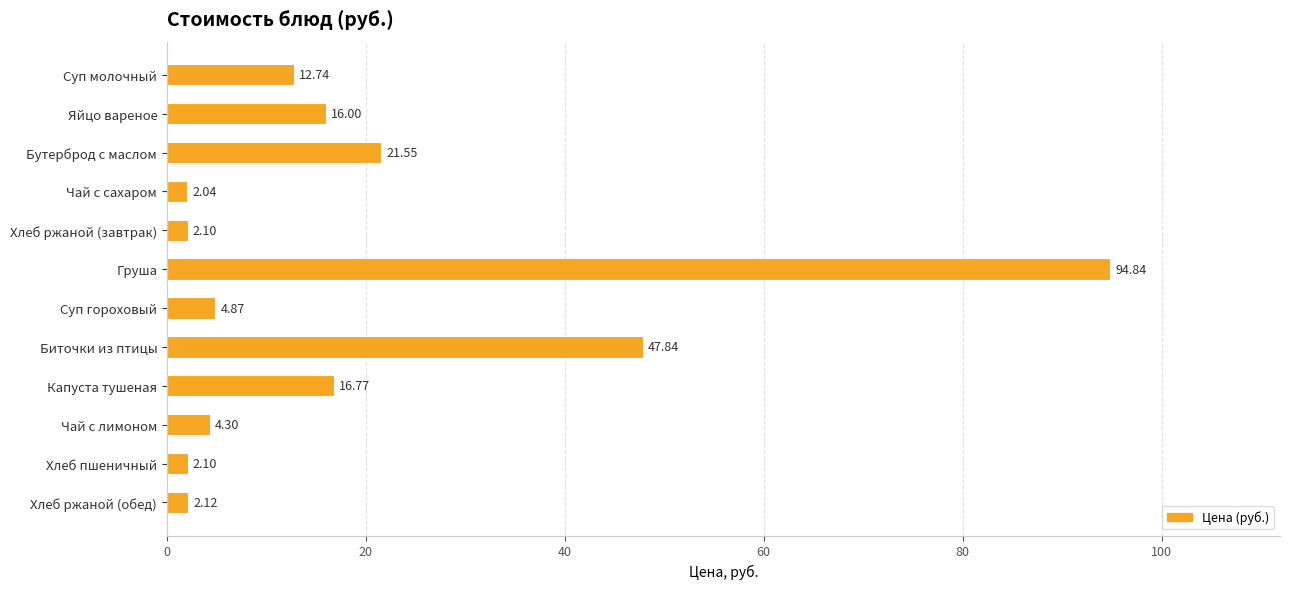

What is the label of the 4th bar from the top?

Чай с сахаром